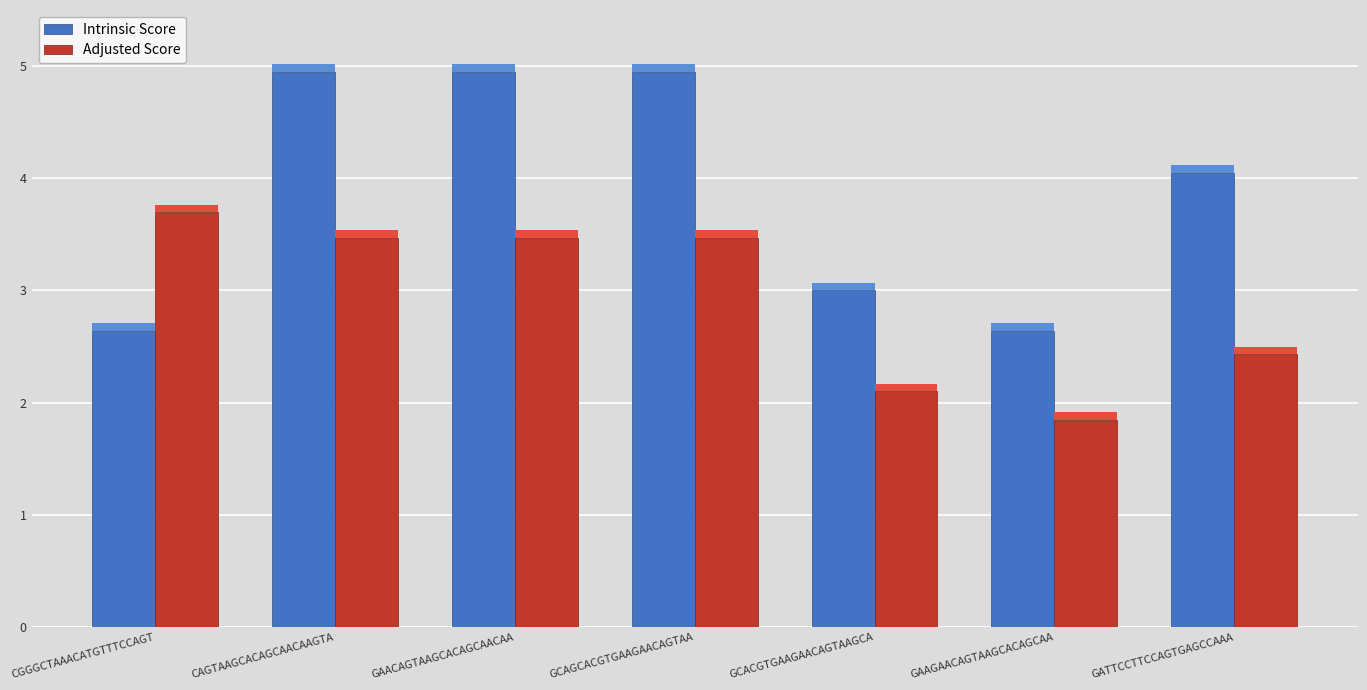

What is the value of the Adjusted Score bar at the 7th from the left?

2.4